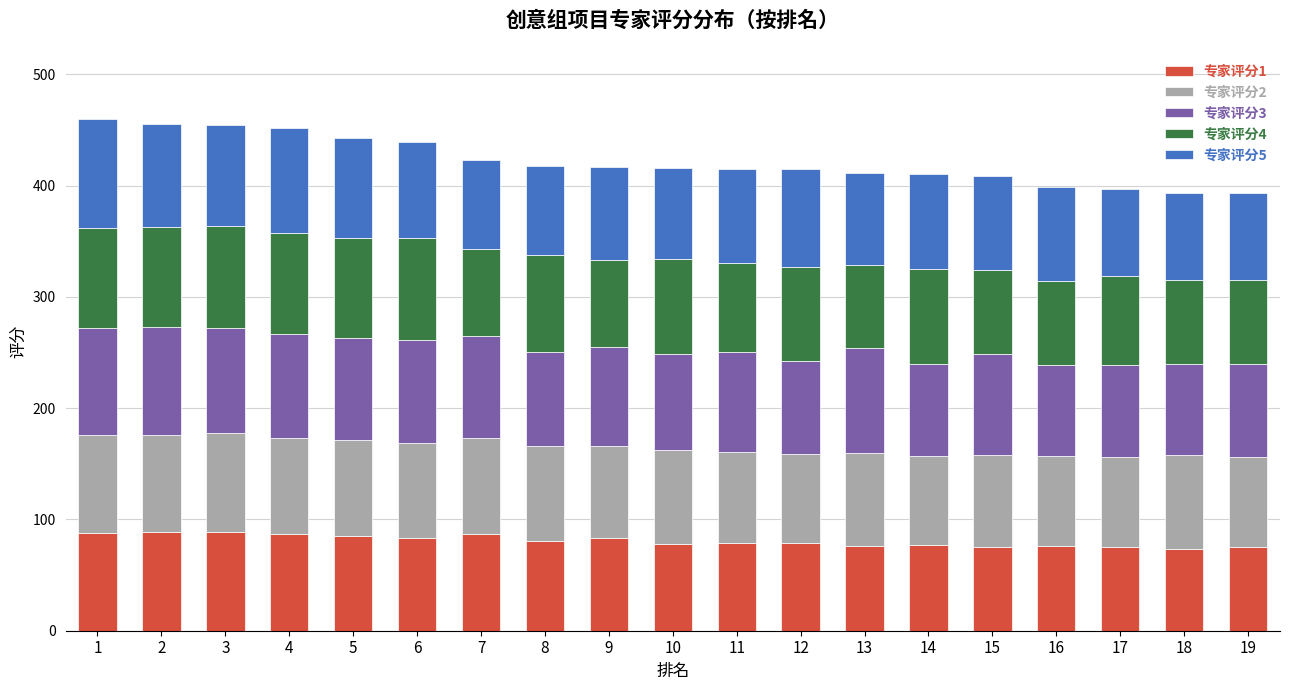

True or false: 专家评分1 has a value of 77 at 14.

True